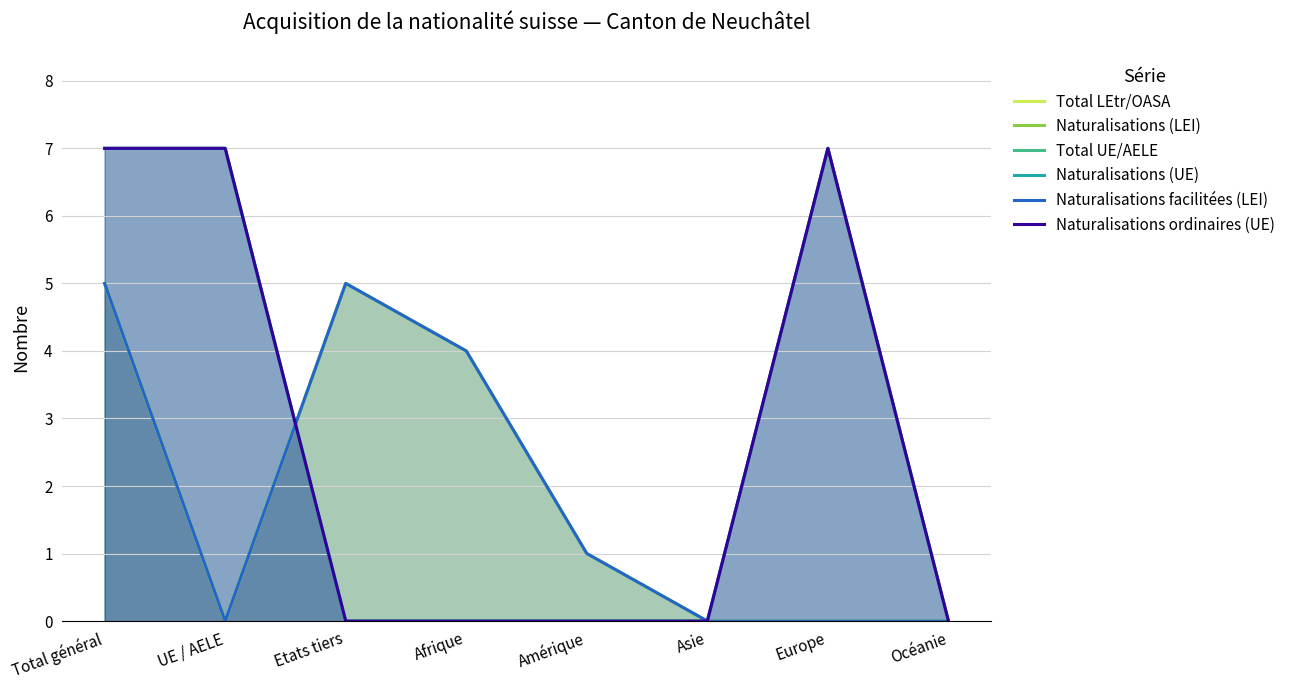

Reading left to right, list all the values displayed in this chart.

Total LEtr/OASA: 5	0	5	4	1	0	0	0
Naturalisations (LEI): 5	0	5	4	1	0	0	0
Total UE/AELE: 7	7	0	0	0	0	7	0
Naturalisations (UE): 7	7	0	0	0	0	7	0
Naturalisations facilitées (LEI): 5	0	5	4	1	0	0	0
Naturalisations ordinaires (UE): 7	7	0	0	0	0	7	0